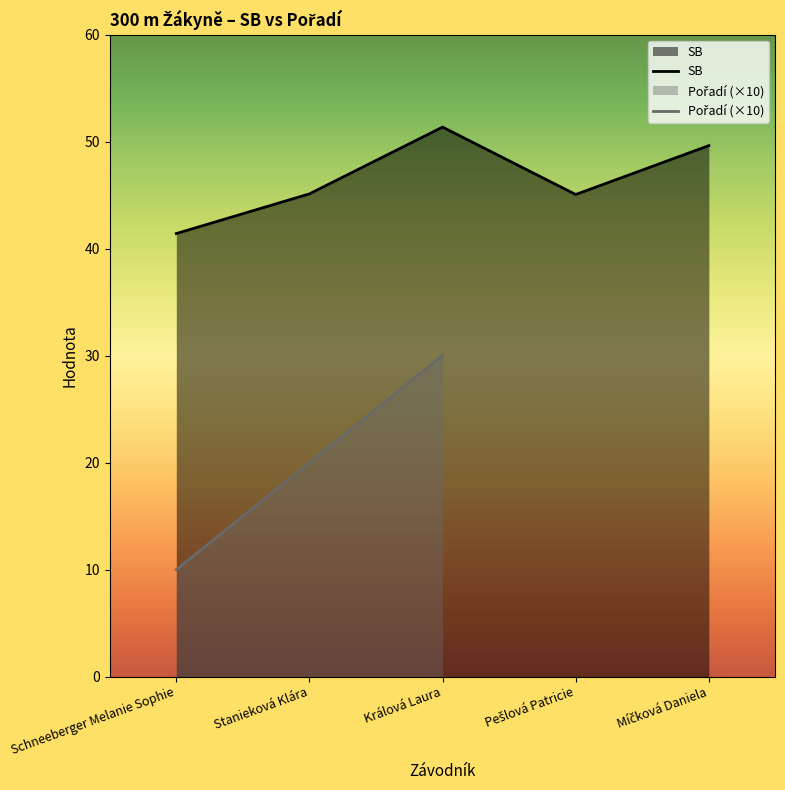

What are all the series names shown in the legend?

SB, Pořadí (×10)